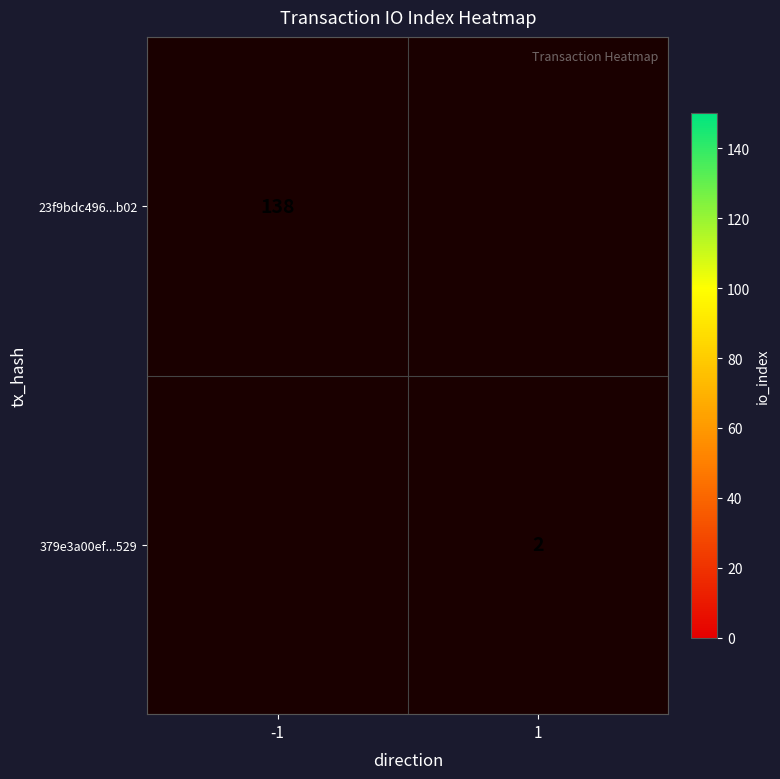

Is it true that 23f9bdc496...b02 equals 181 at -1?

False